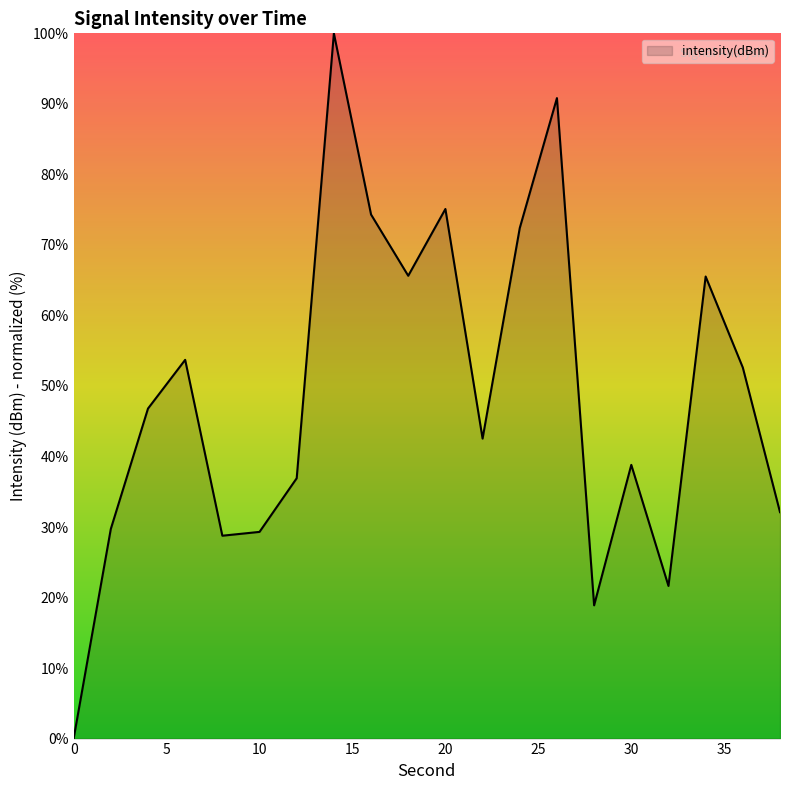

What is the greatest value displayed?

100.0